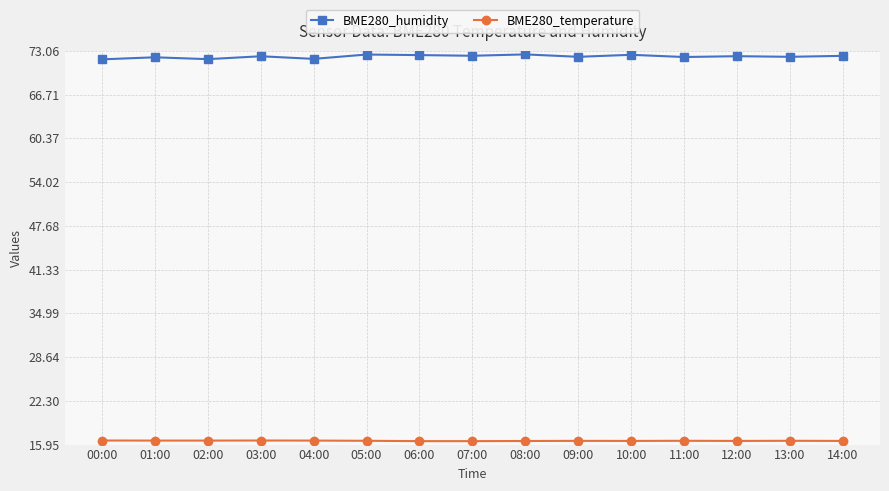

What is the difference between the highest and lowest values at 14:00?

55.9